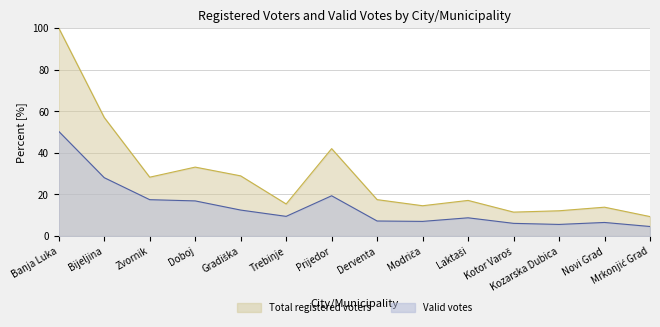

How many distinct data groups are displayed?

2